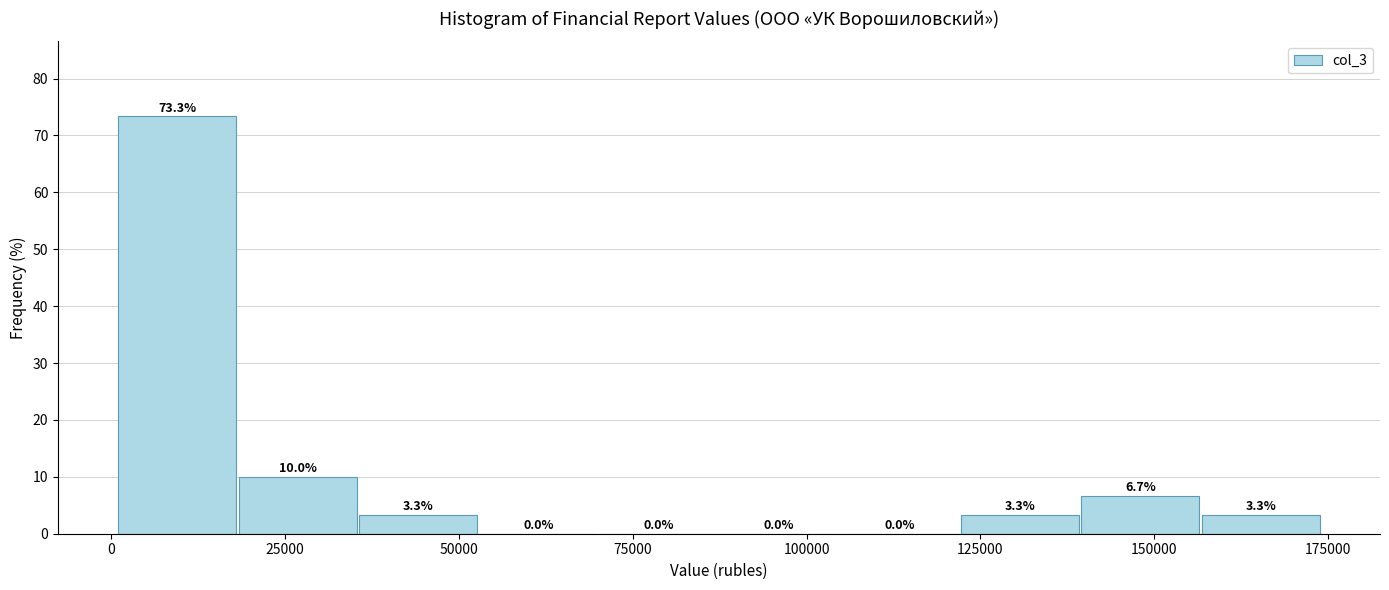

Around what value on the x-axis is the tallest bar? Give the approximate position of its centre, as read against the axis.

10000